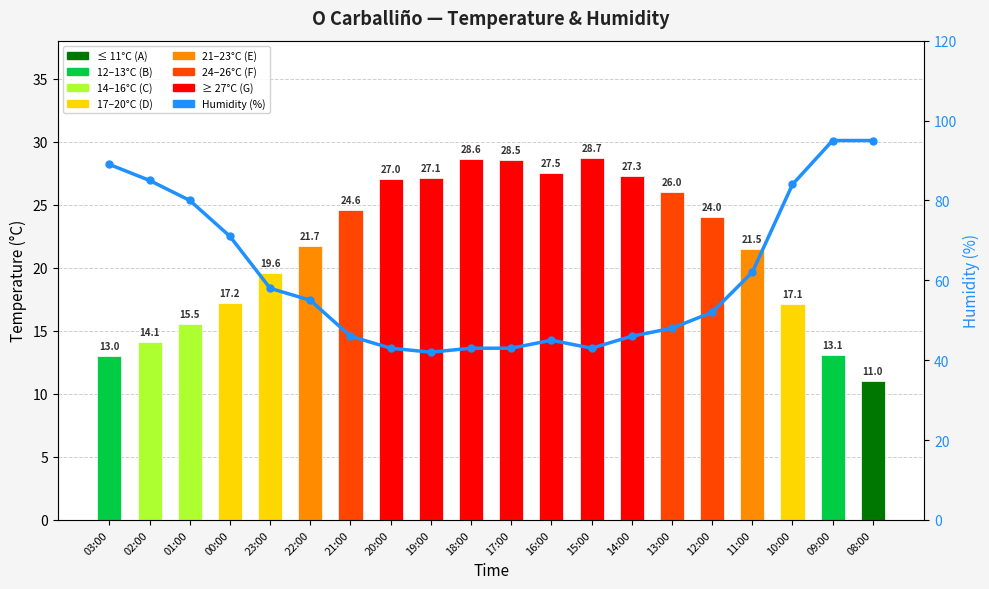

Where is Humidity (%) nearest to the value 68?

00:00